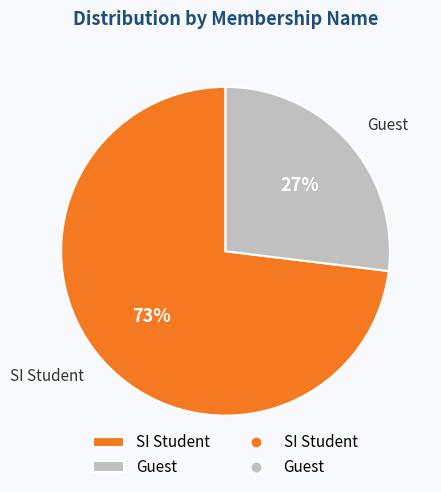

Is SI Student the majority of the pie?

Yes